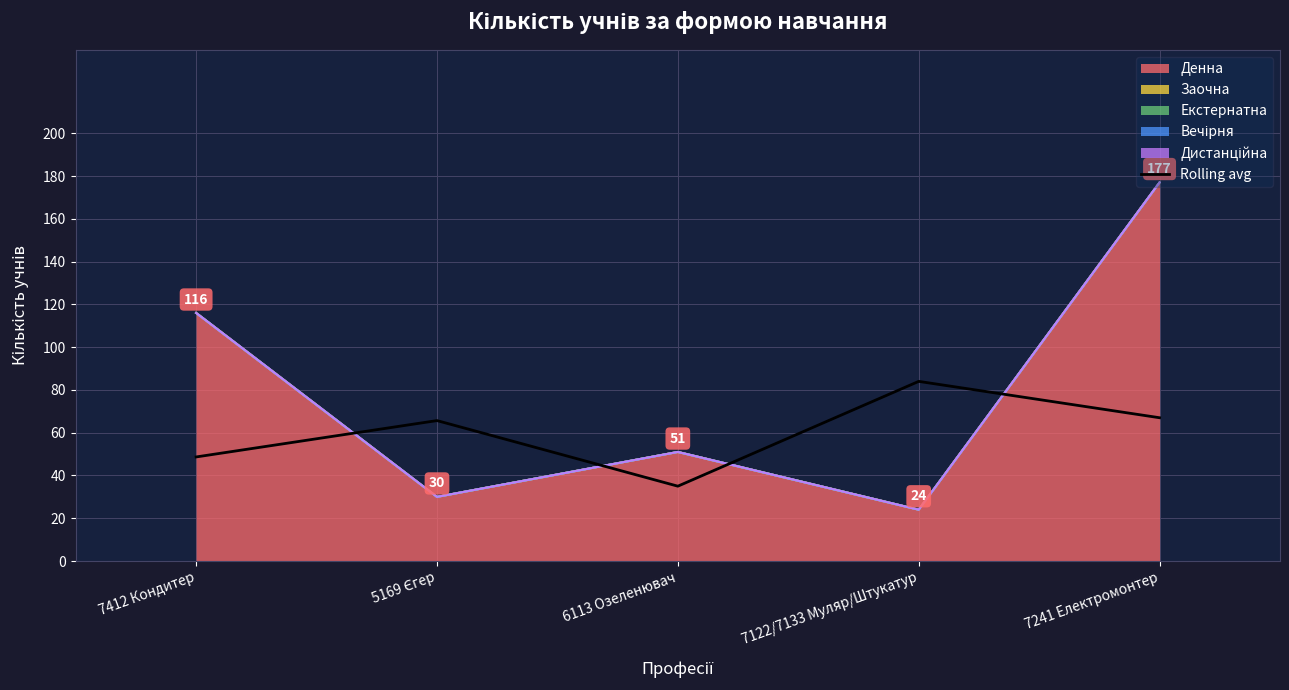

True or false: the data has more than 2 interior local peaks.

False